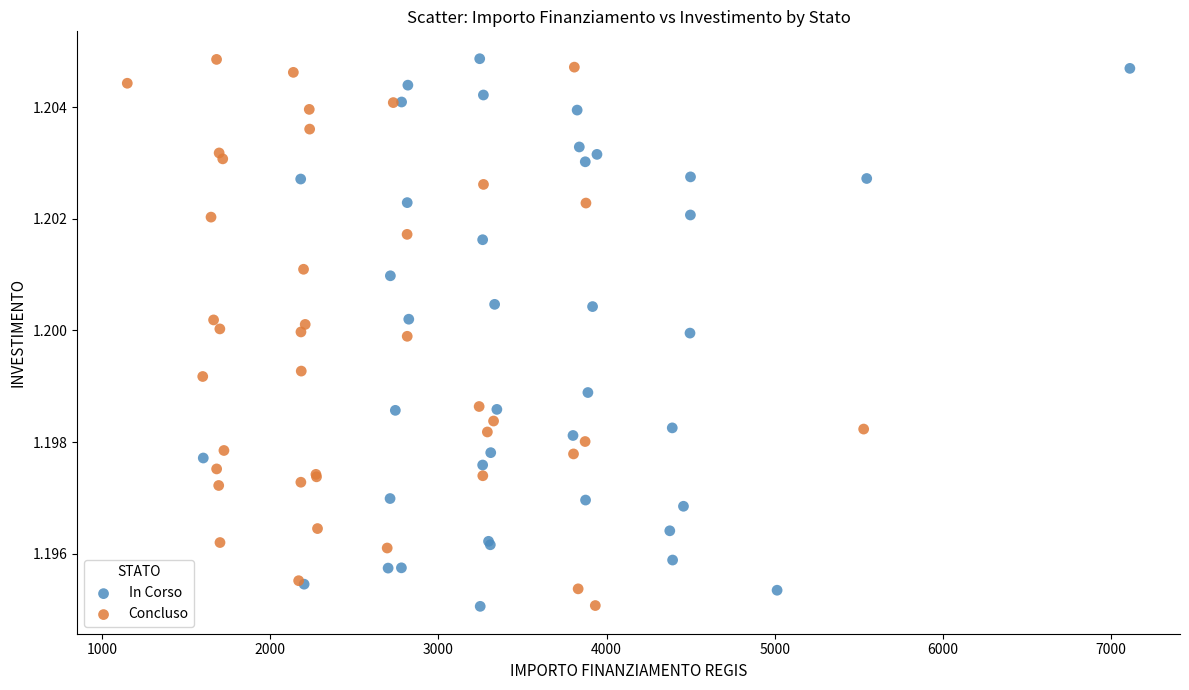

What are all the series names shown in the legend?

In Corso, Concluso